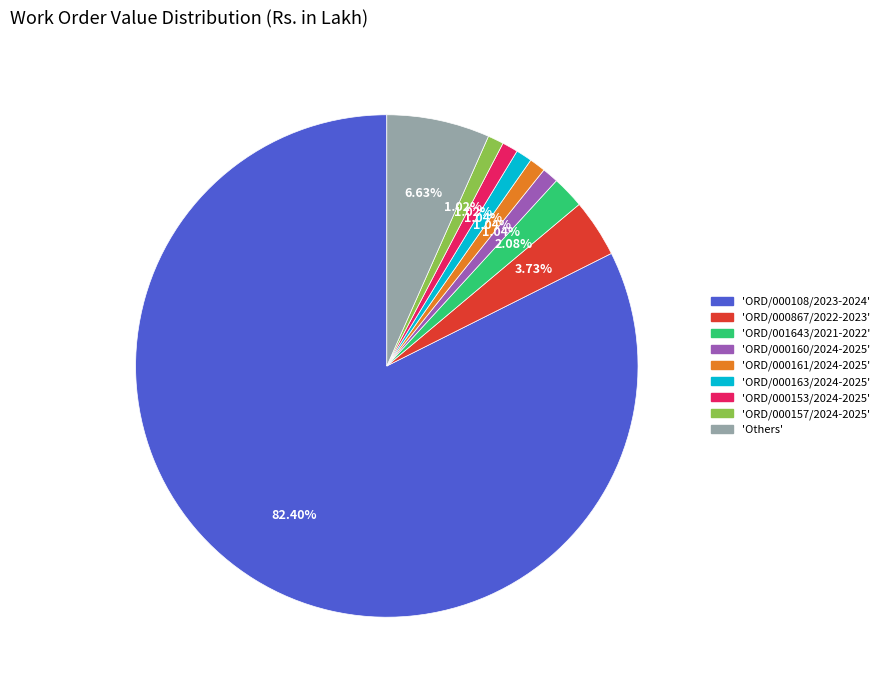

Is there any slice that represents more than half of the pie?

Yes